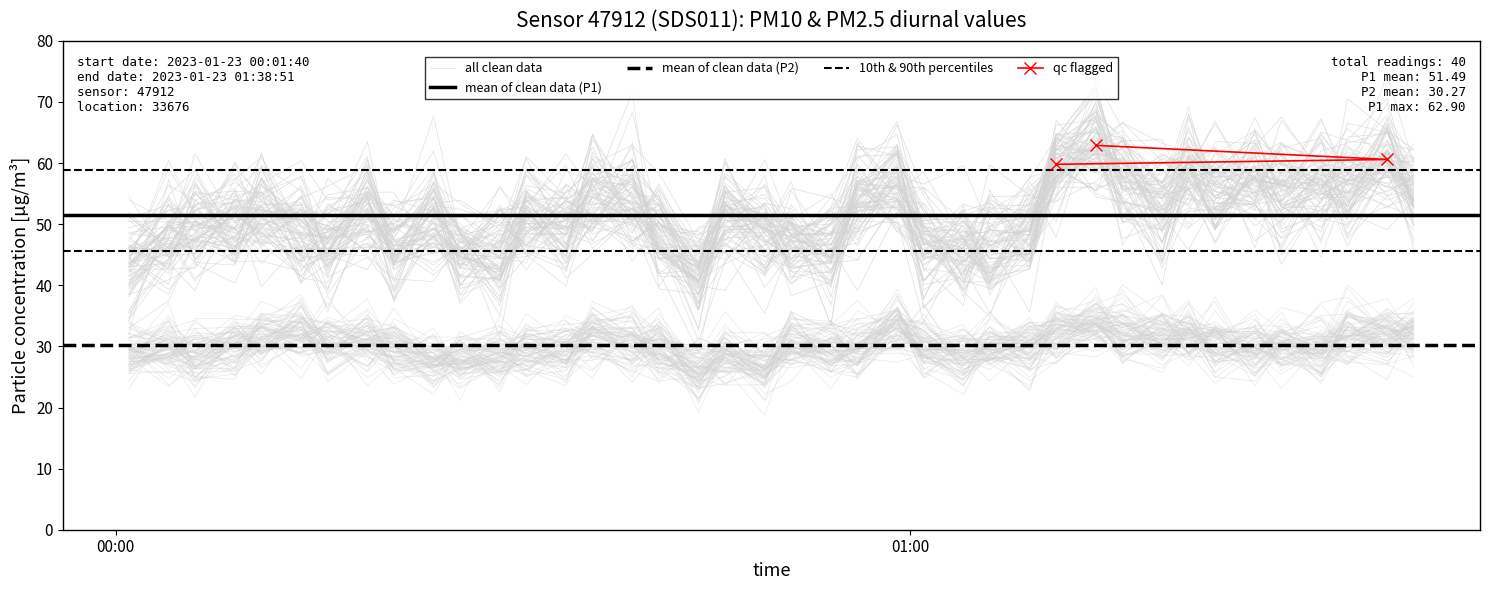

What is the sum of all P2 values?

1210.9